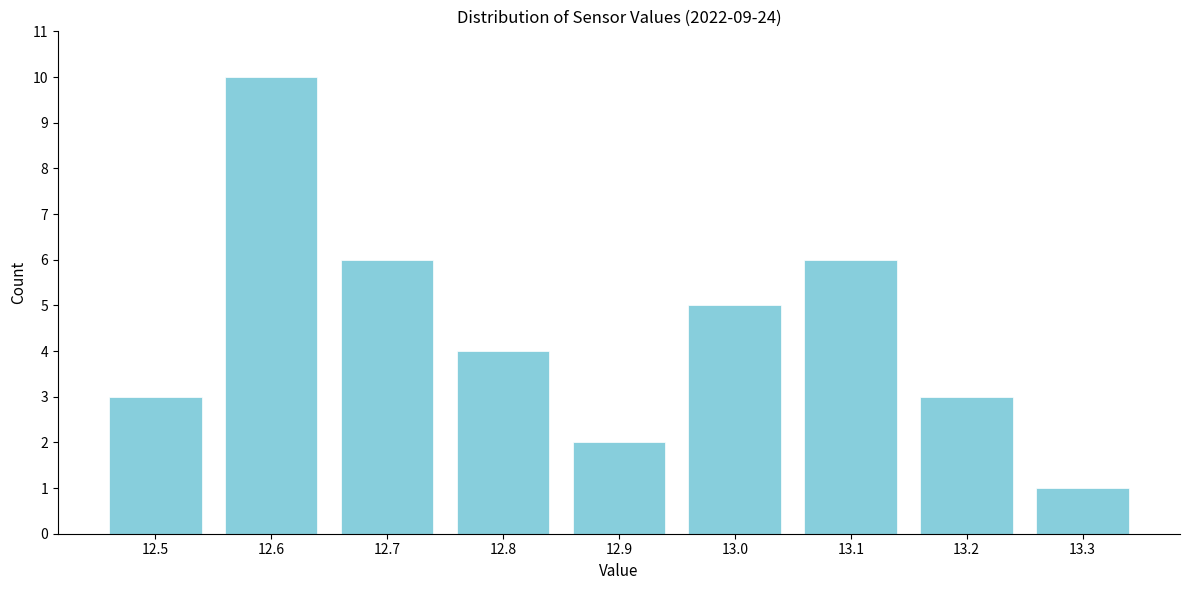

Reading left to right, transcribe all the data shown in this chart.

3	10	6	4	2	5	6	3	1